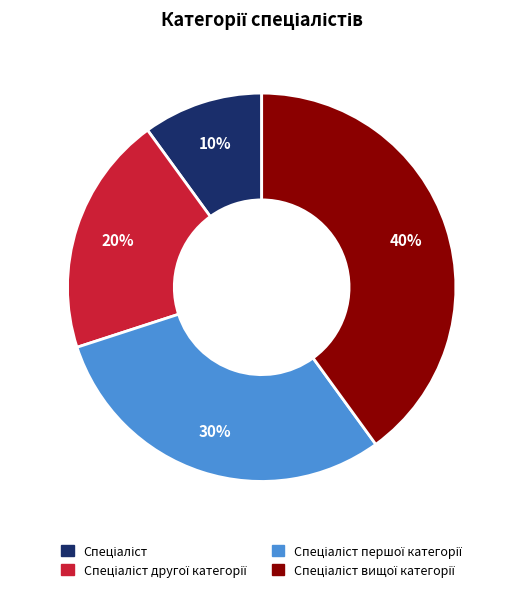

Does any single category account for the majority?

No